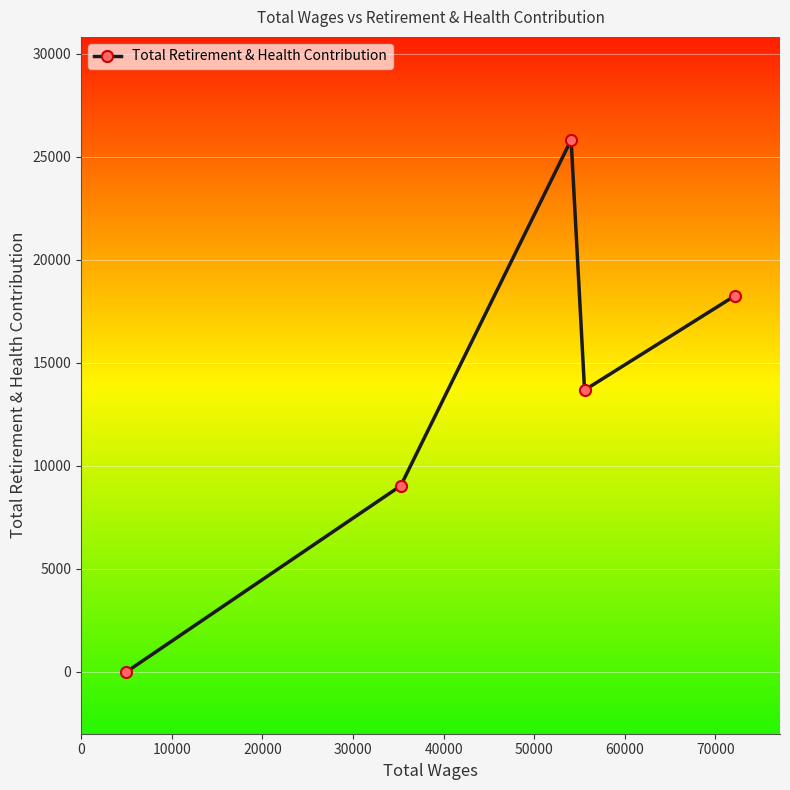

How many points are lower than both their immediate neighbors (excluding endpoints)?

1